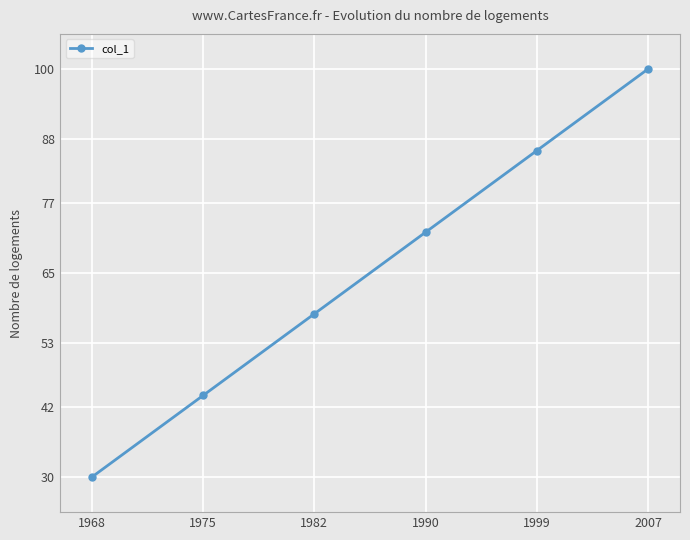

Is this an area chart (filled region under the line)?

No